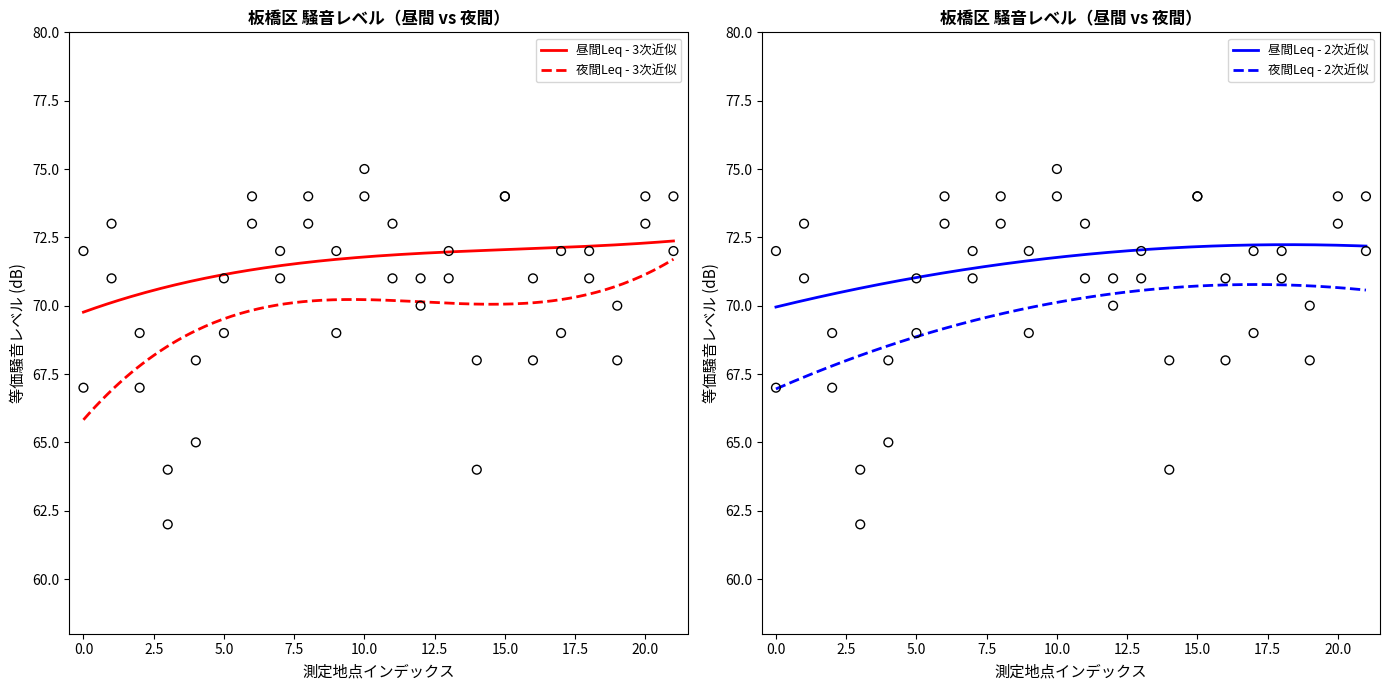

Which series has the largest total across all categories?

昼間Leq(dB)